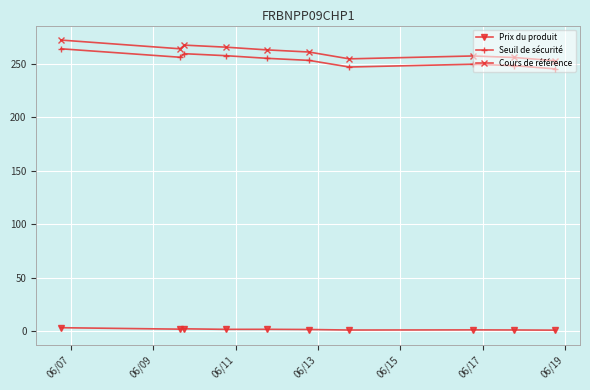

True or false: Prix du produit and Cours de référence intersect in this chart.

False